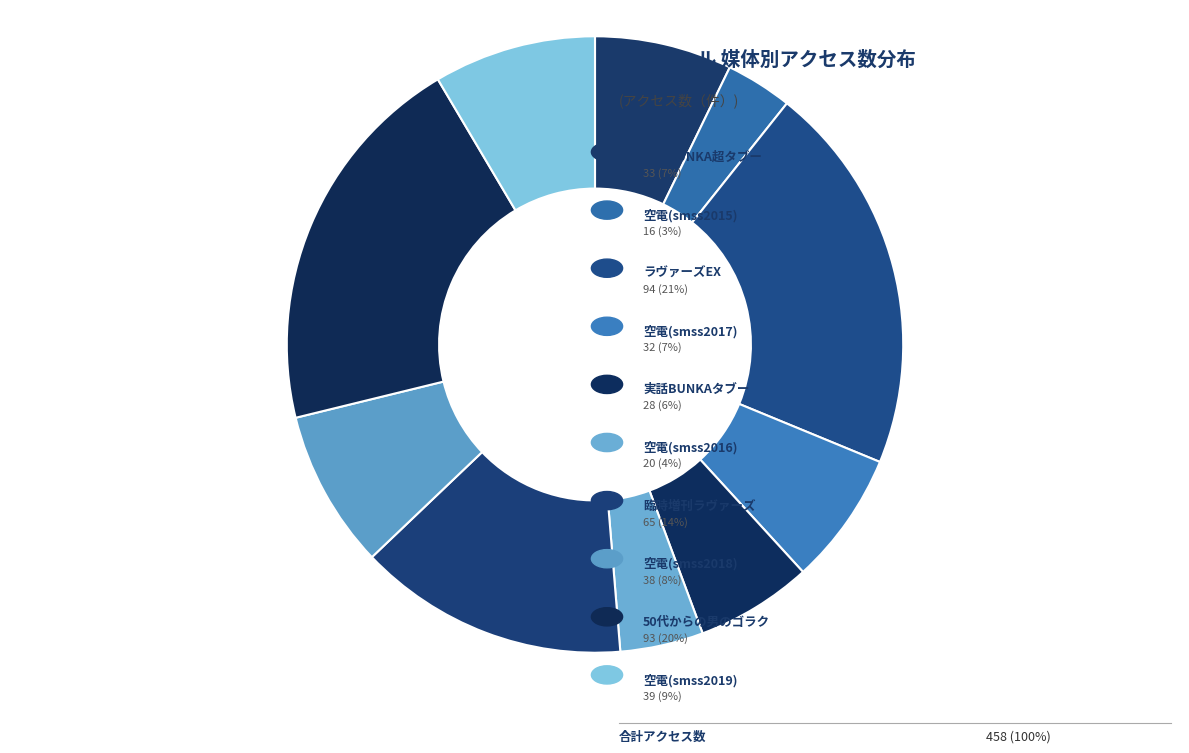

Count the number of slices in the pie.

10